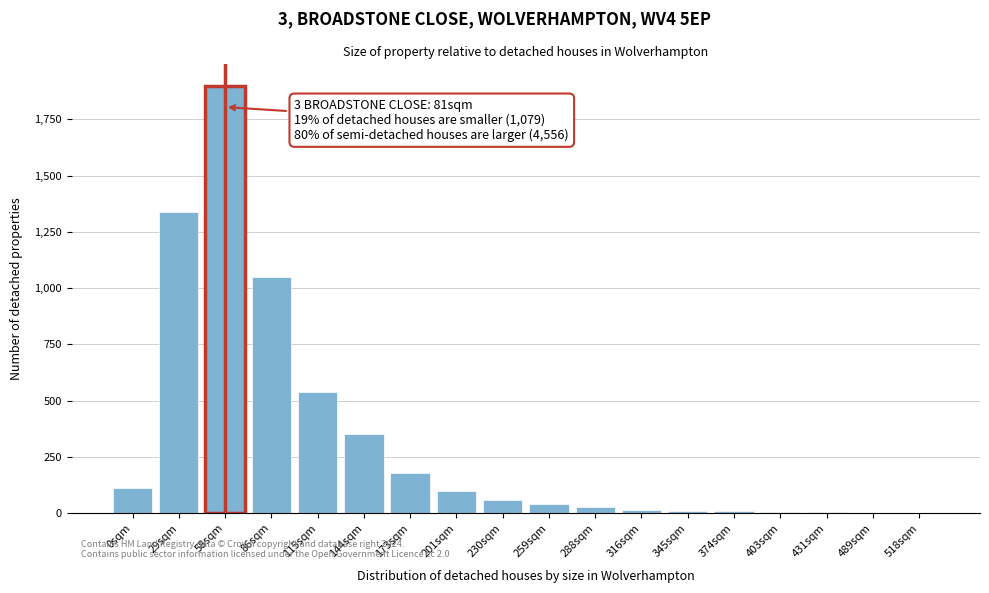

What is the maximum value shown in the chart?

1900